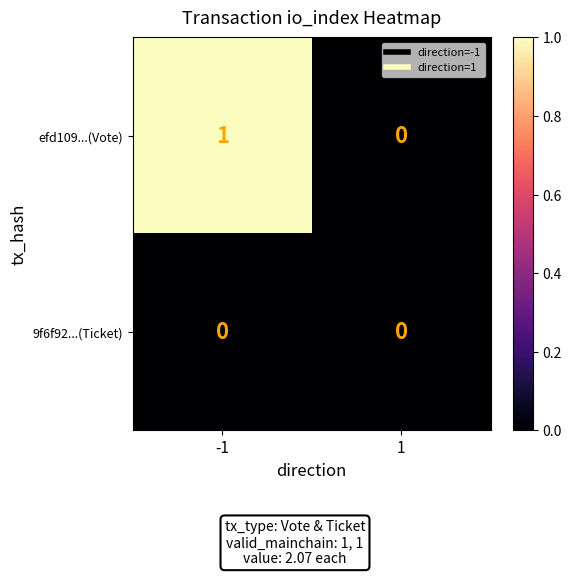

The efd109...(Vote) series shows 0 at 1. True or false?

True